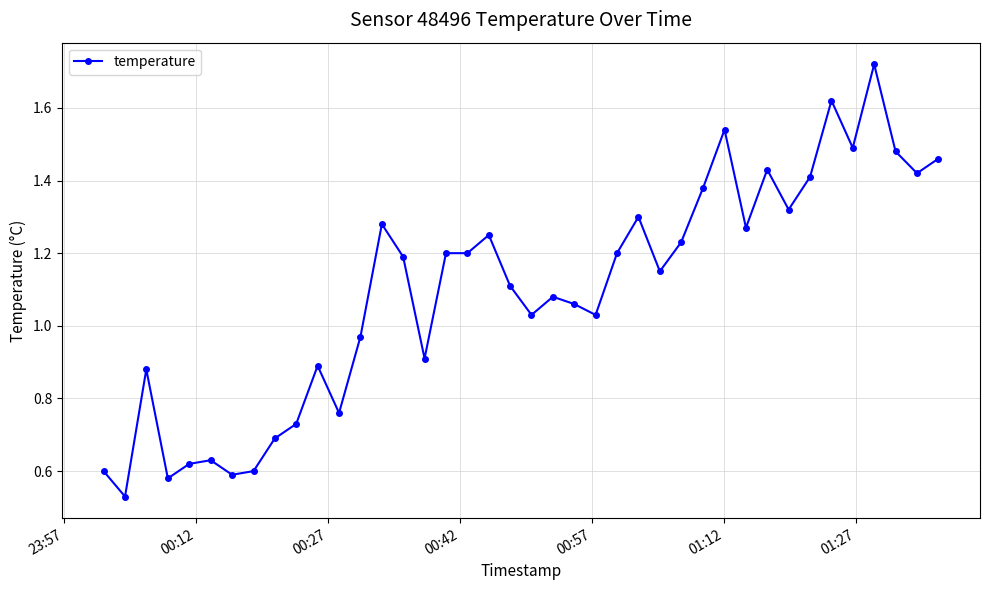

Is this an area chart (filled region under the line)?

No